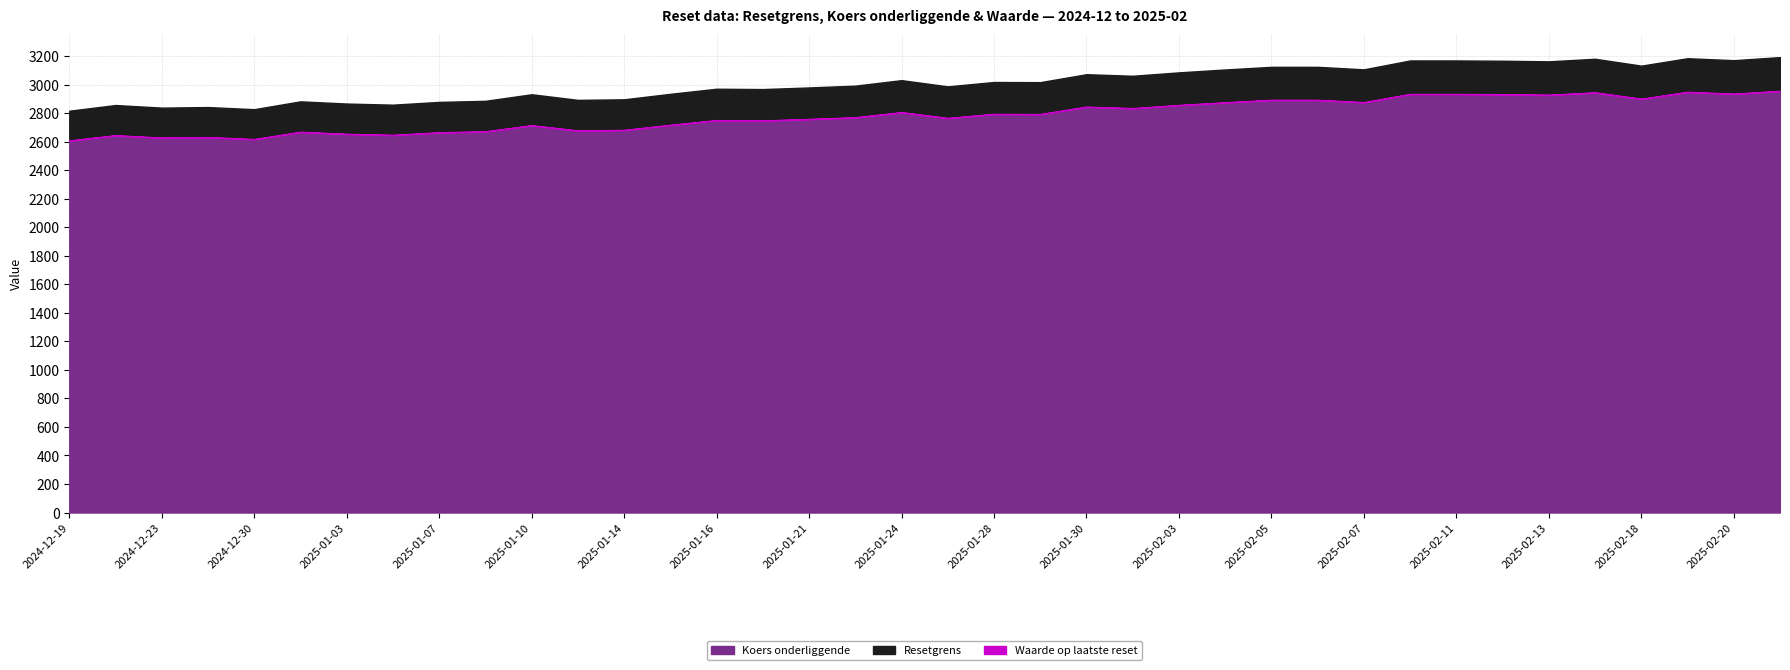

What is the approximate value of Waarde op laatste reset at 2025-02-11?

0.2